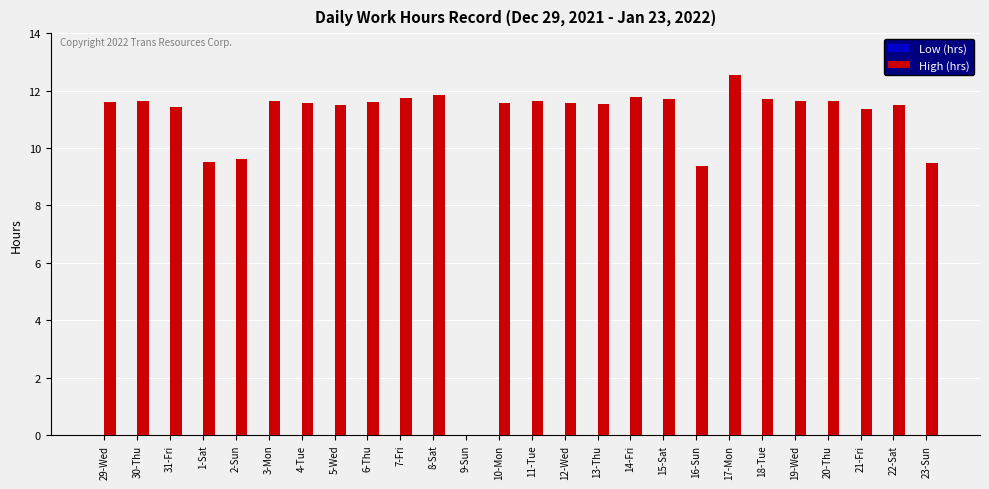

Which has a higher value, 5-Wed or 1-Sat?

5-Wed